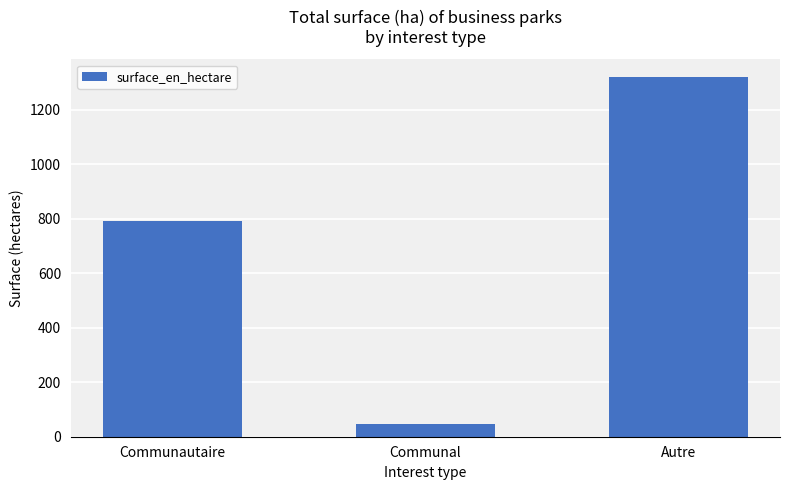

What is the average value?

720.0